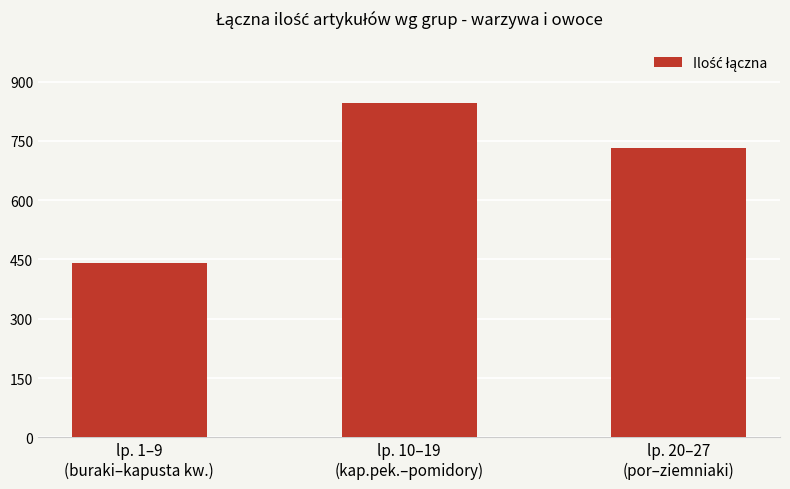

How many data points does each series have?

3